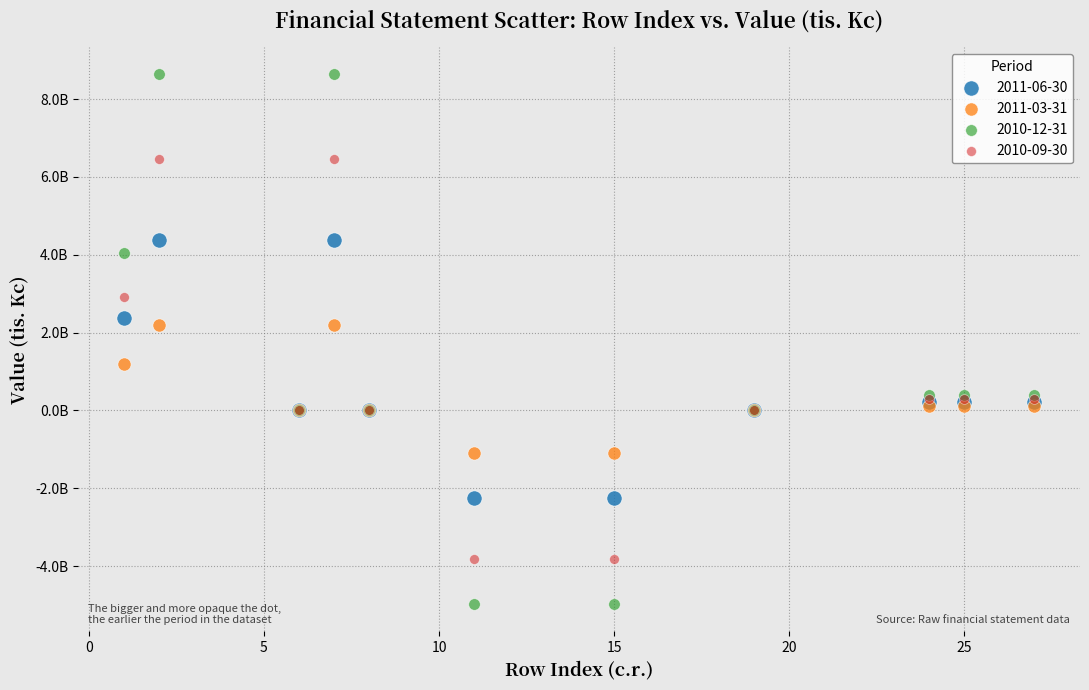

Which series reaches the maximum Y coordinate?

2010-12-31